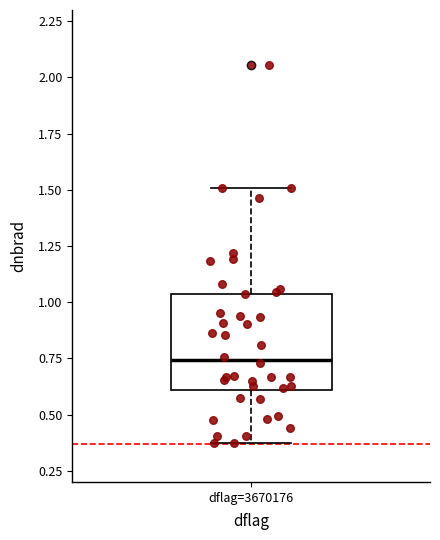

Read this box plot against the y-axis: the position of the median line, the range covered by the box, and the ends of both whiskers. The values are not printed on the chart, so give them approximately, as read against the axis.

median 0.75, box 0.60 to 1.05, whiskers 0.35 to 1.50